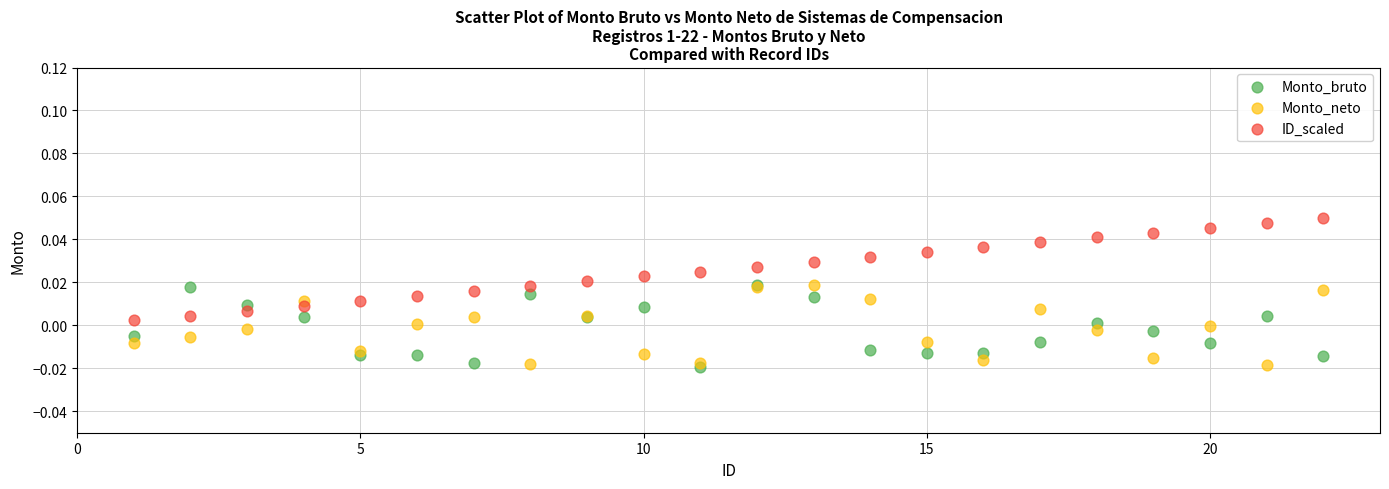

Which series contains the highest Y value?

ID_scaled